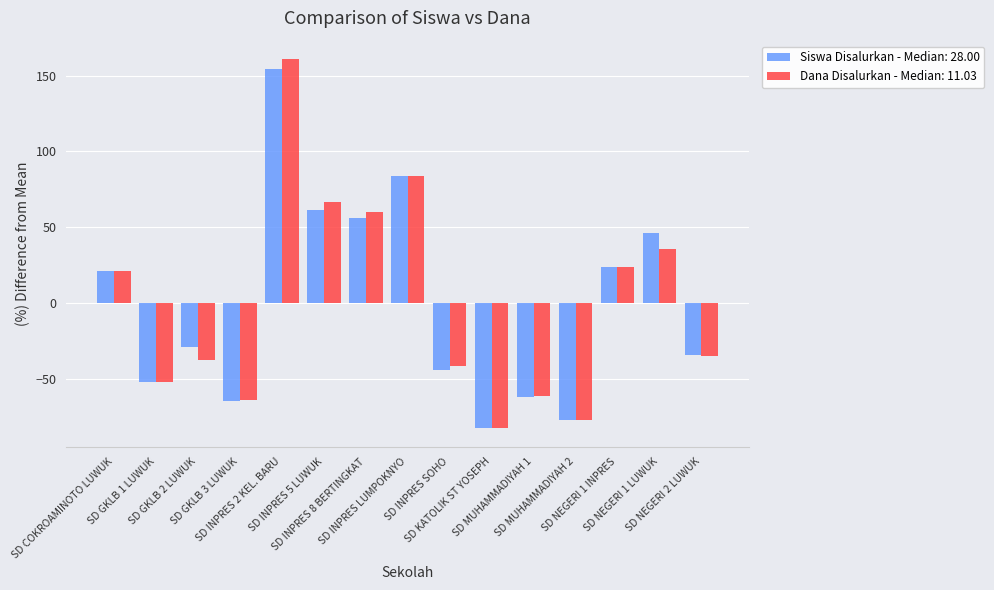

What is the label of the 15th bar from the right?

SD COKROAMINOTO LUWUK